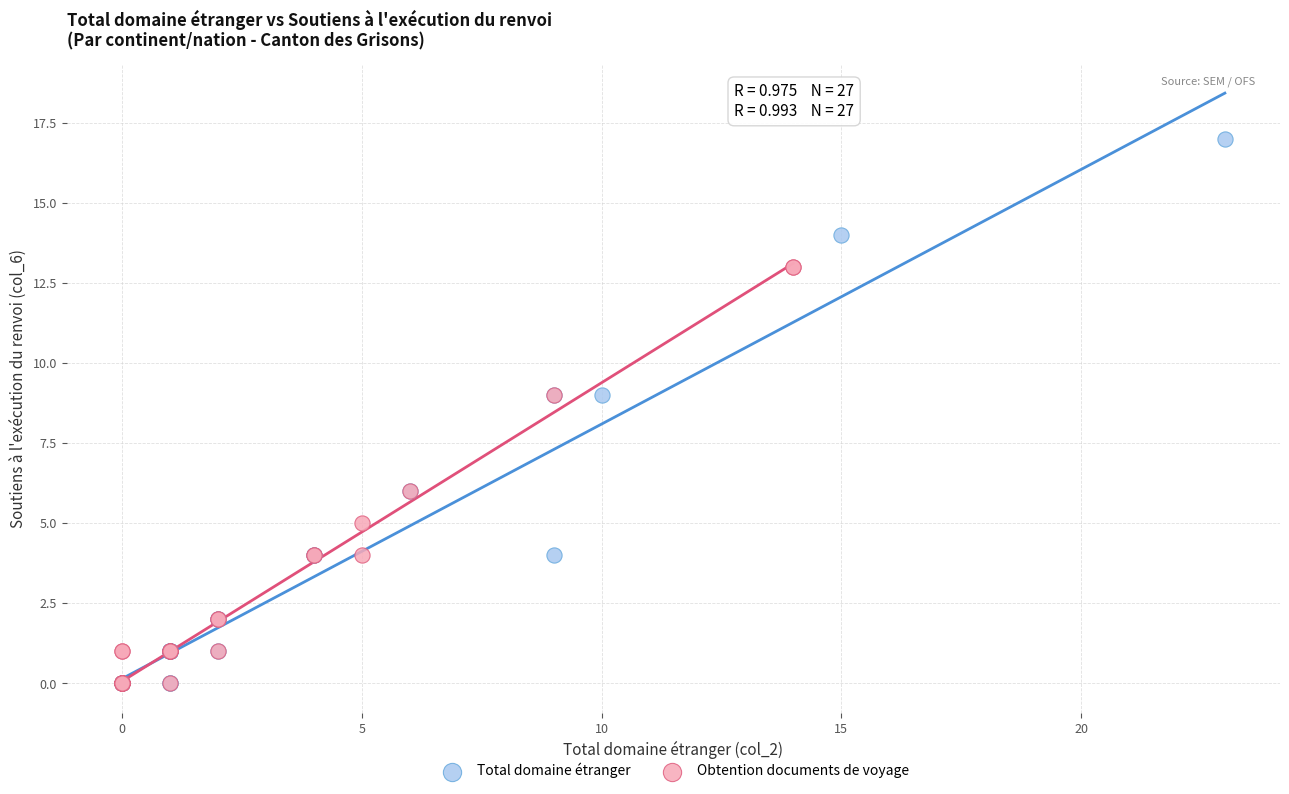

Which series reaches the maximum Y coordinate?

Total domaine étranger